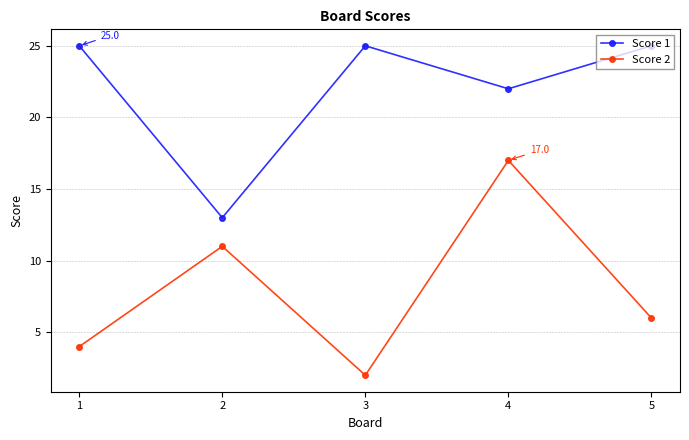

True or false: Score 2 and Score 1 cross at least once.

False